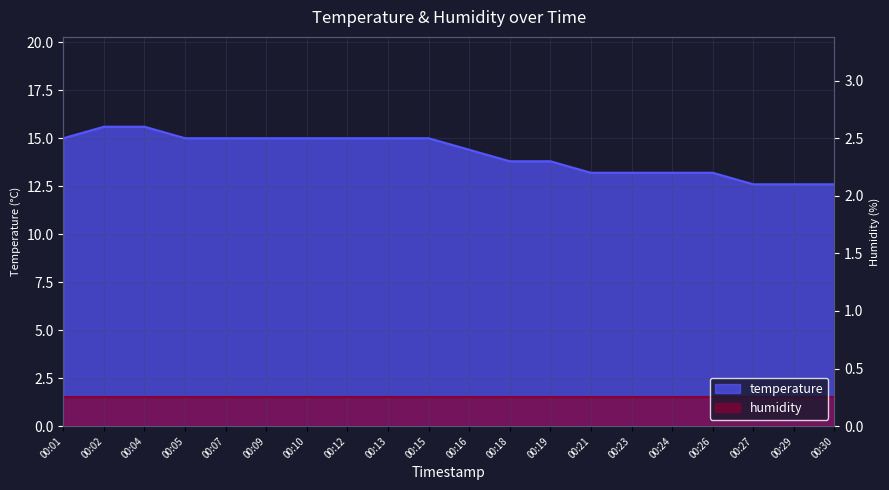

Reading left to right, what are all the values shown in this chart?

15.0	15.6	15.6	15.0	15.0	15.0	15.0	15.0	15.0	15.0	14.4	13.8	13.8	13.2	13.2	13.2	13.2	12.6	12.6	12.6